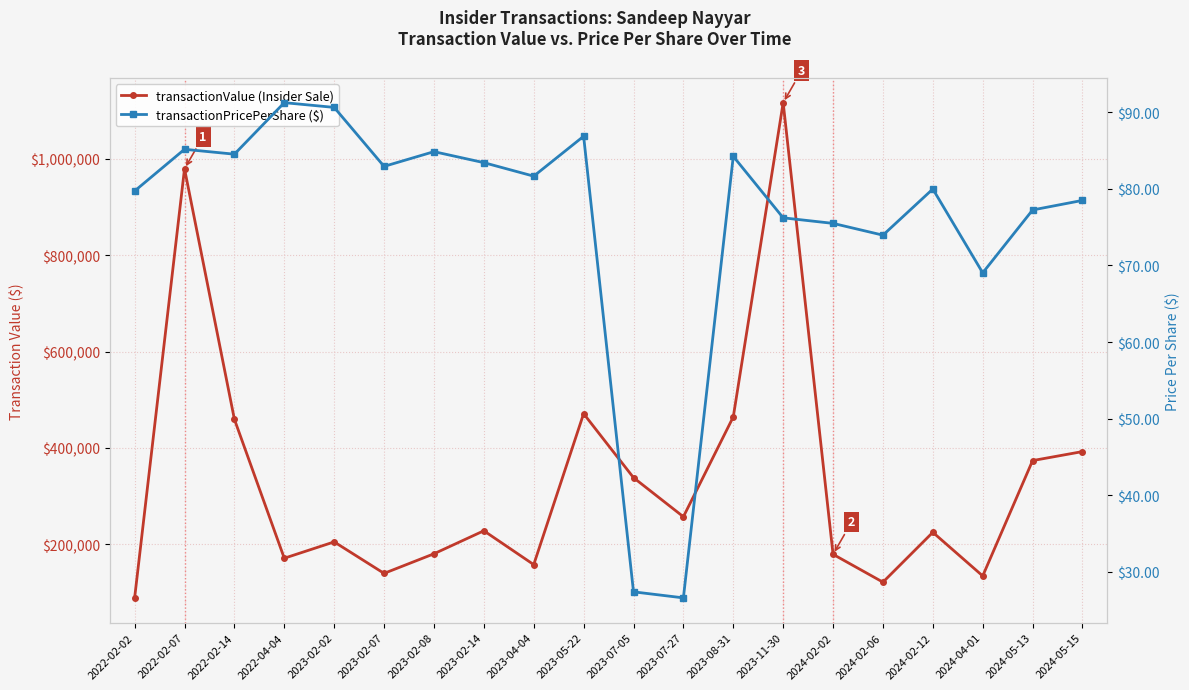

Is it true that transactionPricePerShare equals 27.4 at 2023-07-05?

True